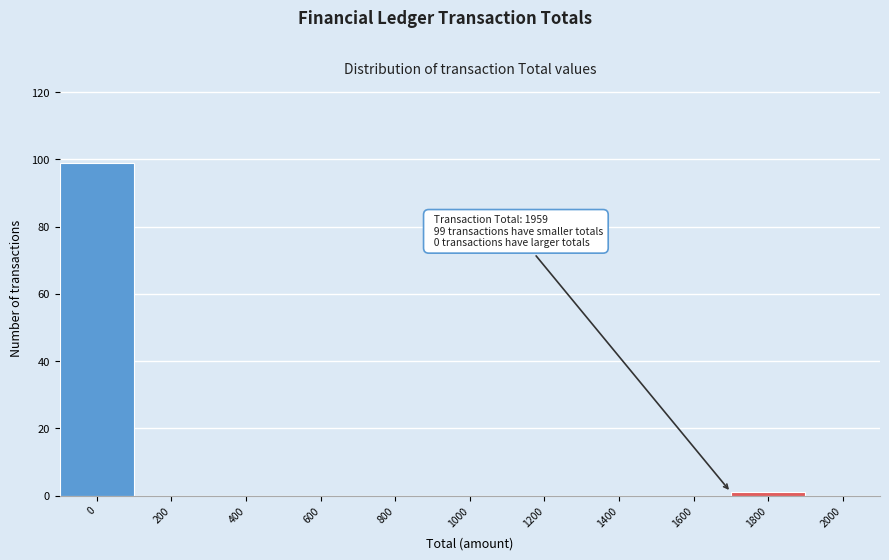

Reading left to right, list all the values displayed in this chart.

0=99	200=0	400=0	600=0	800=0	1000=0	1200=0	1400=0	1600=0	1800=1	2000=0